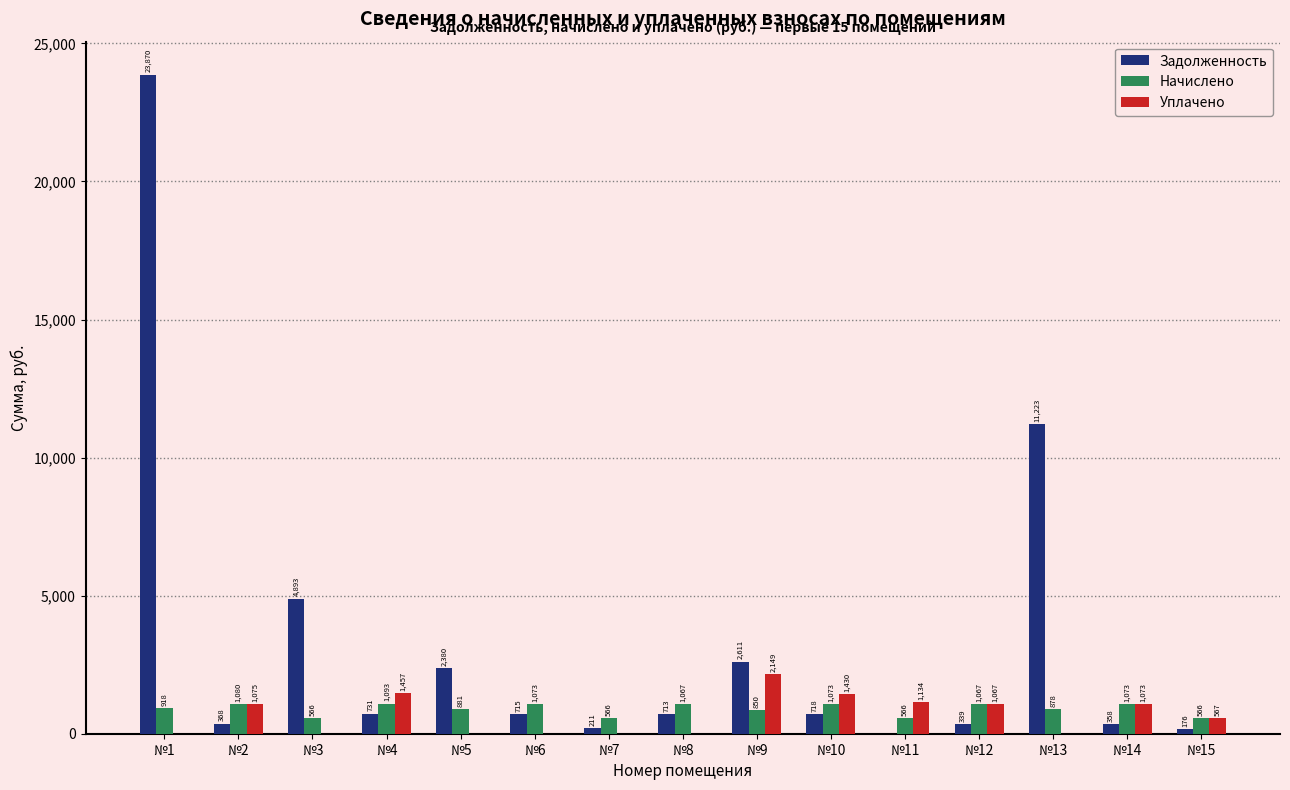

Which series has the widest spread of values?

Задолженность